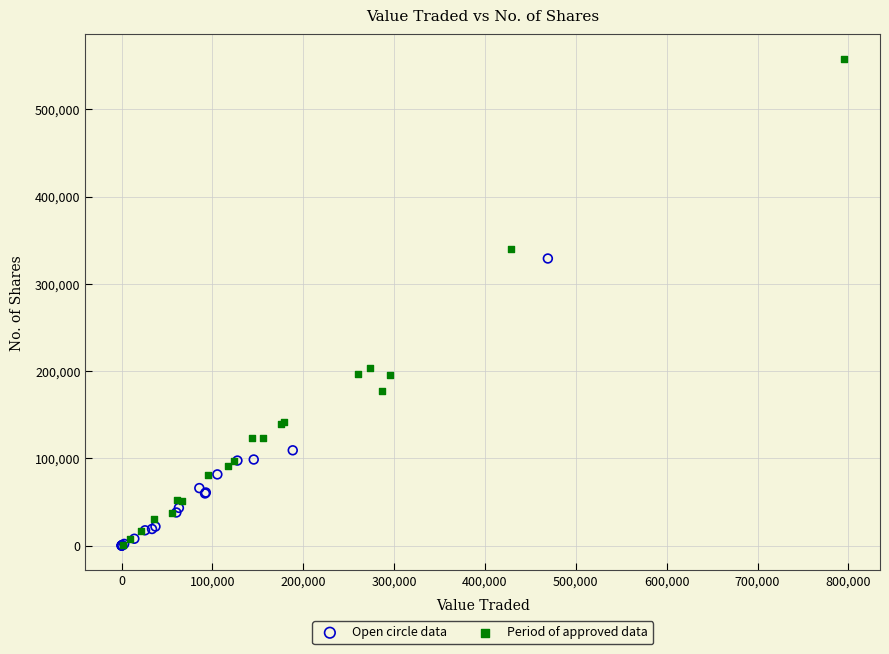

Which series has the largest Y range (max minus min)?

Period of approved data